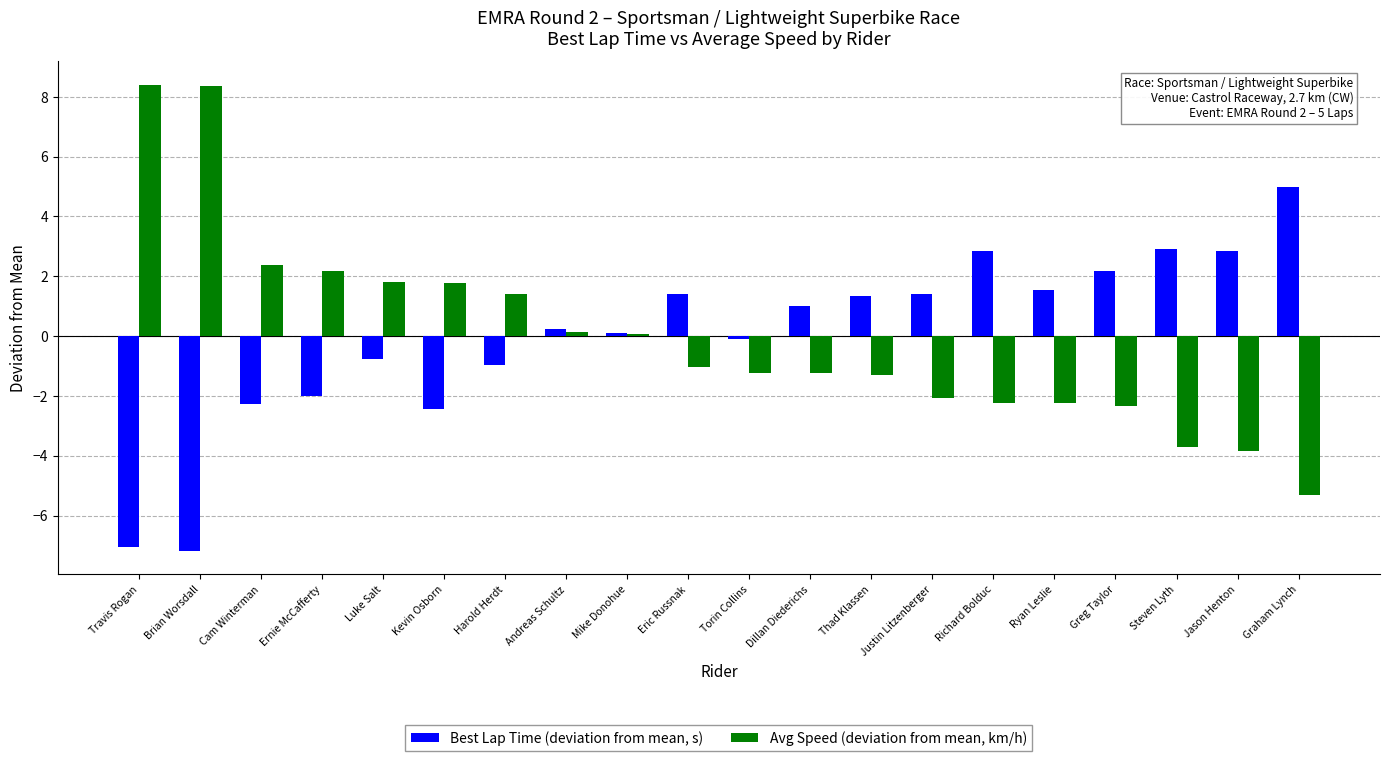

Is the value of Best Lap Time (deviation from mean, s) at Eric Russnak greater than the value of Avg Speed (deviation from mean, km/h) at Thad Klassen?

Yes